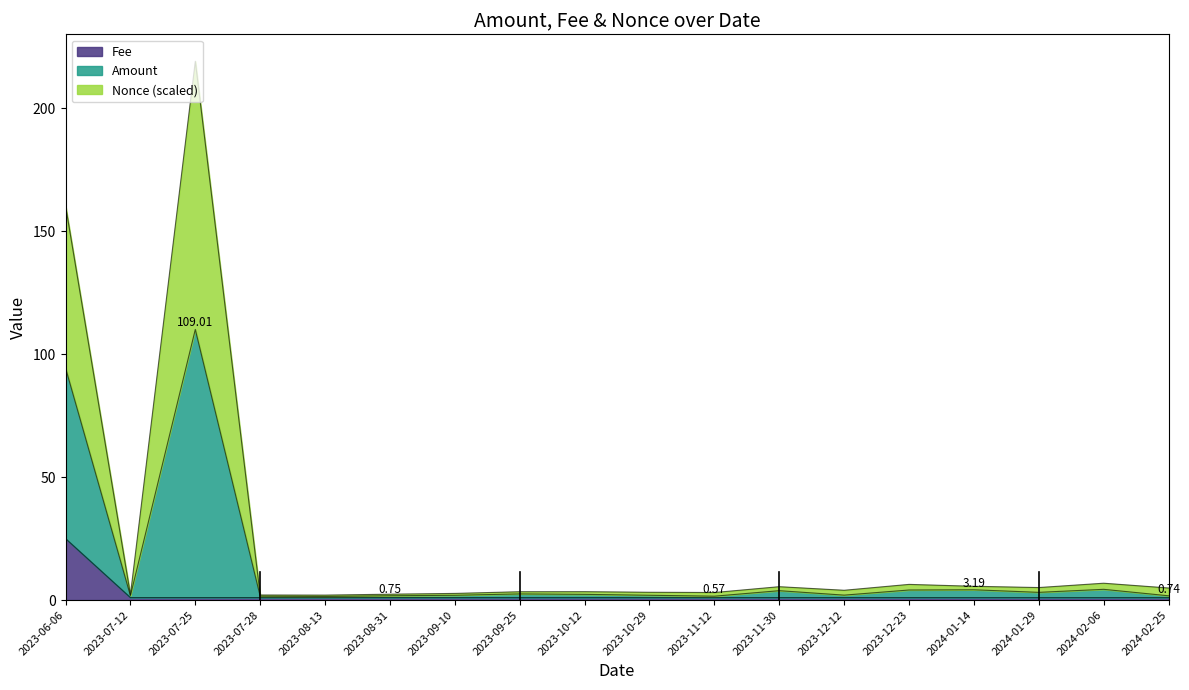

What is the label of the 1st point from the right?

2024-02-25